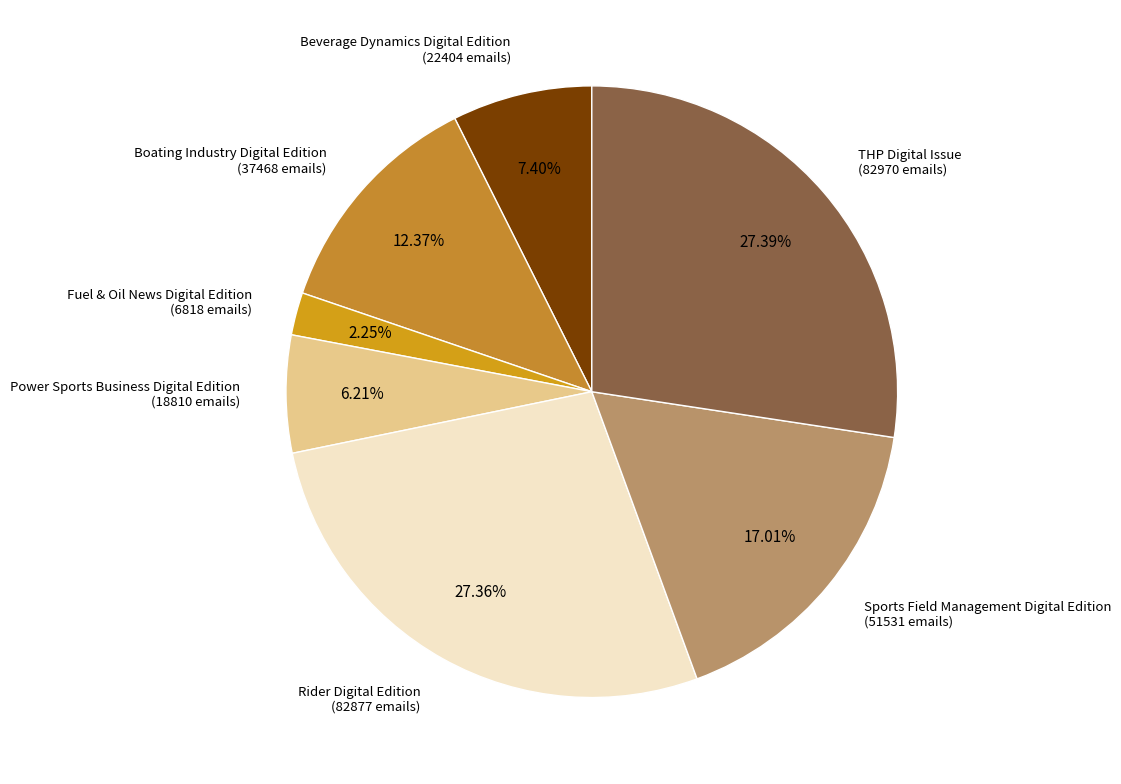

Which slice is the smallest?

Fuel & Oil News Digital Edition